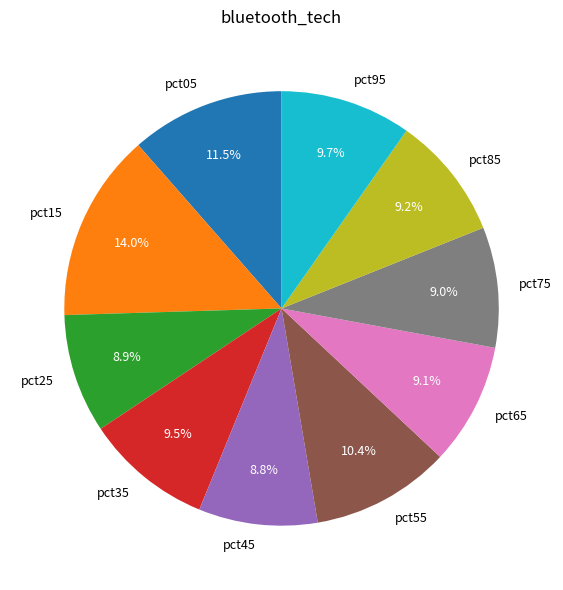

Which slice is the largest?

pct15